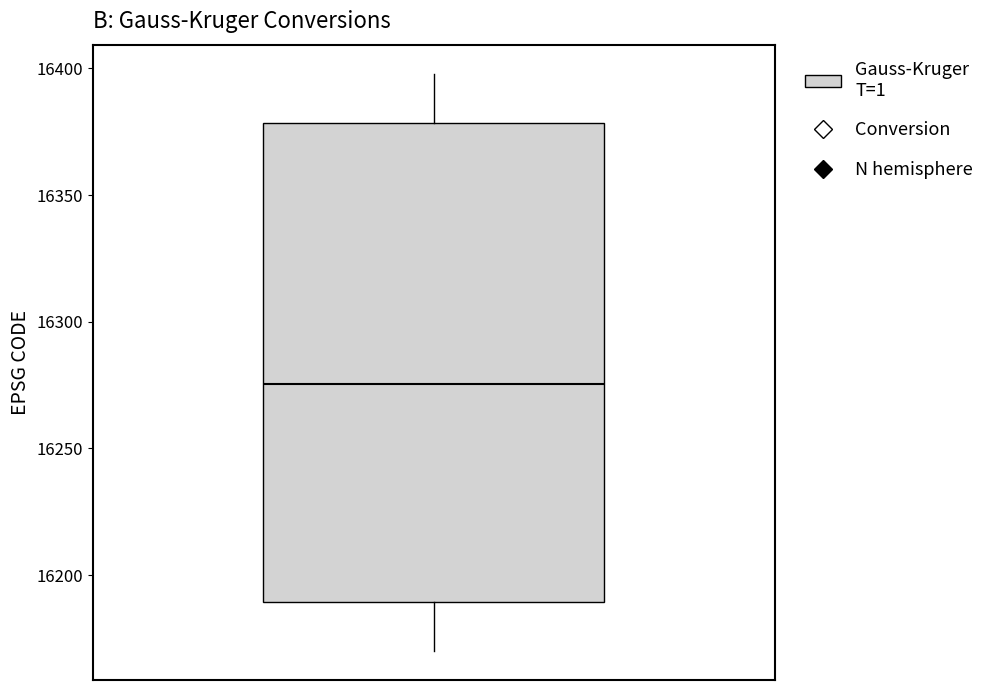

Read this box plot against the y-axis: the position of the median line, the range covered by the box, and the ends of both whiskers. The values are not printed on the chart, so give them approximately, as read against the axis.

median 16275, box 16190 to 16380, whiskers 16170 to 16400